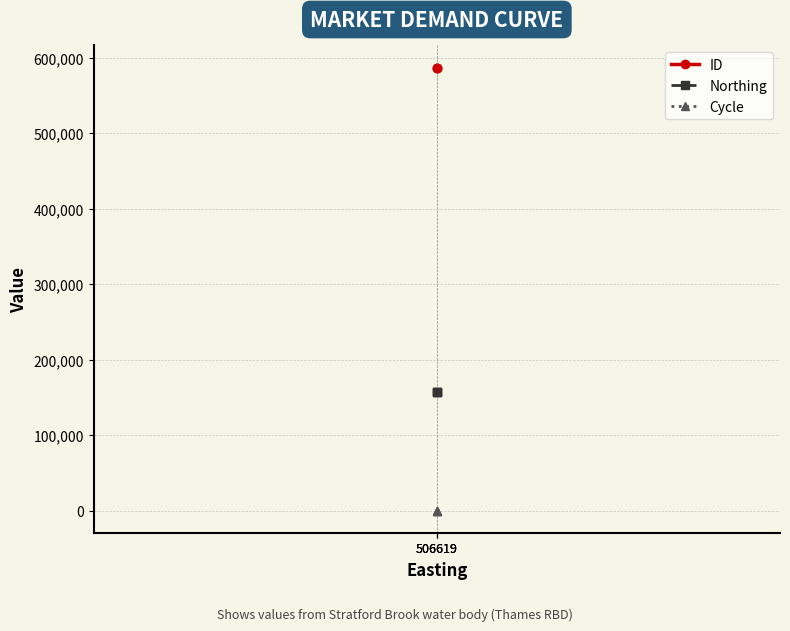

Which has a higher value, 506619 or 506619?

506619